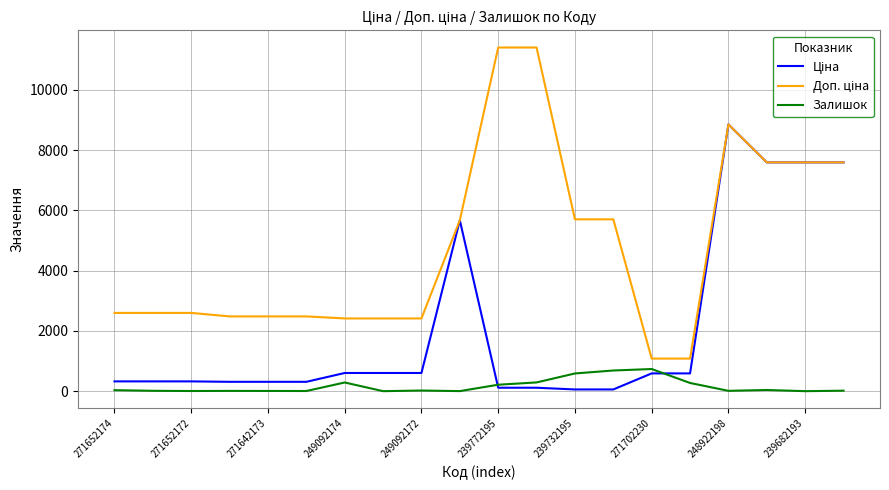

What is the maximum value shown in the chart?

11410.0